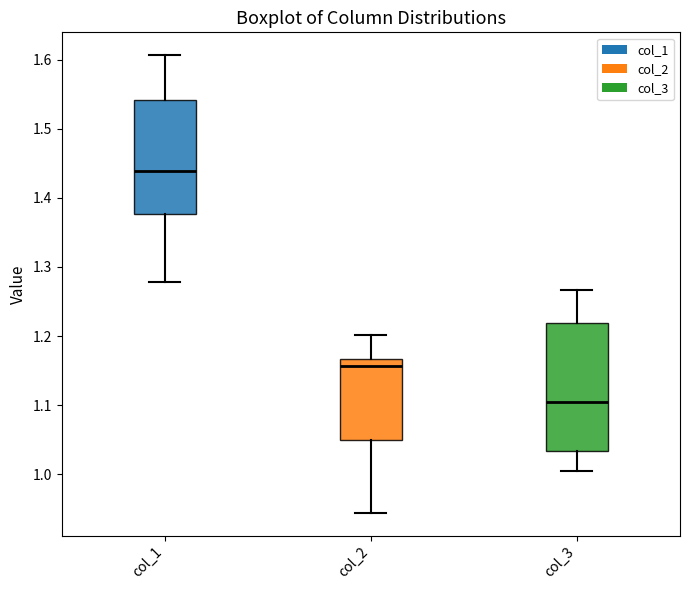

Which box's median line is the lowest?

col_3